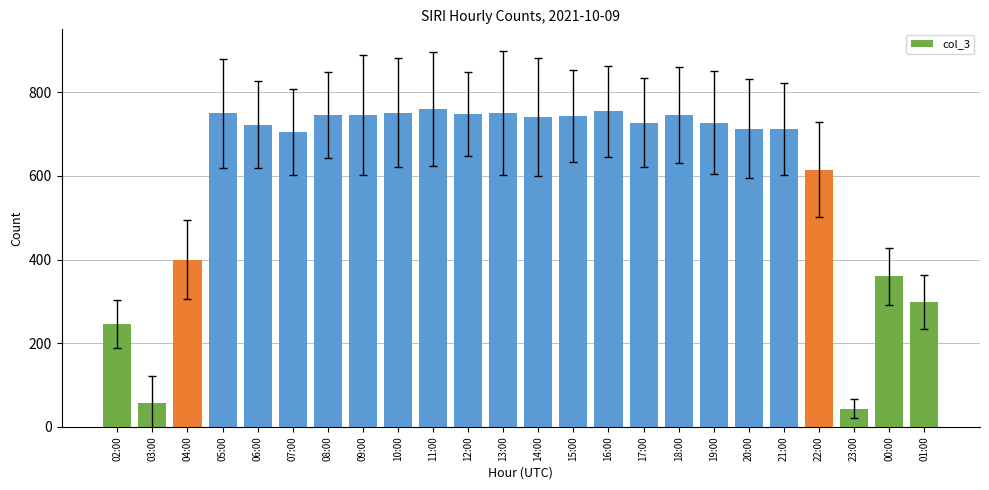

How many data points are less than 727?

11